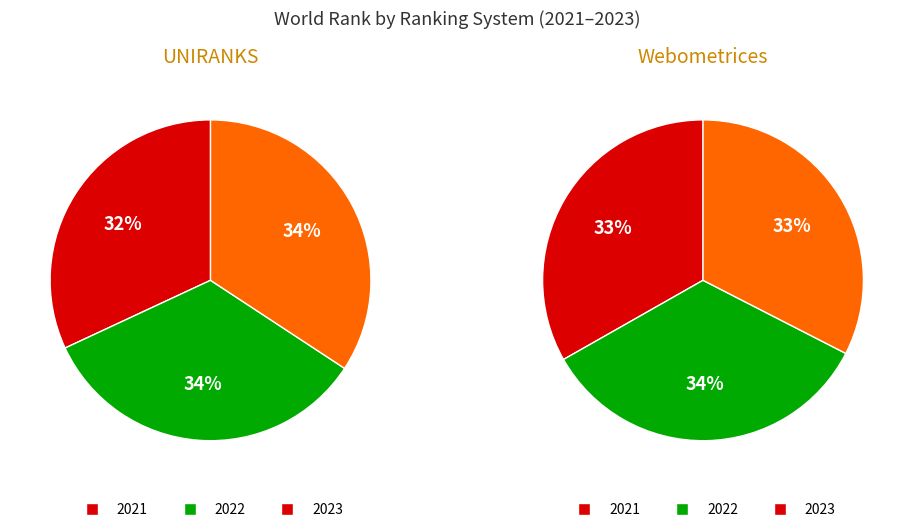

Is there any slice that represents more than half of the pie?

No